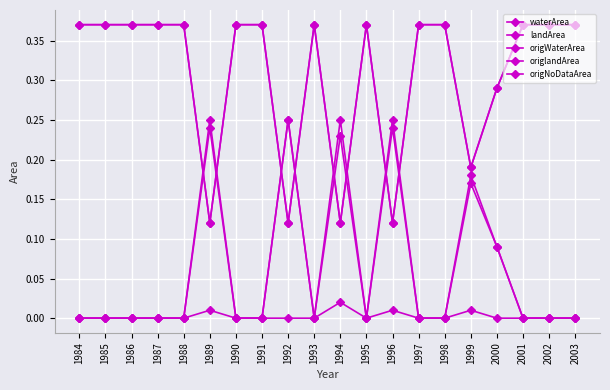

Which series has the widest spread of values?

waterArea